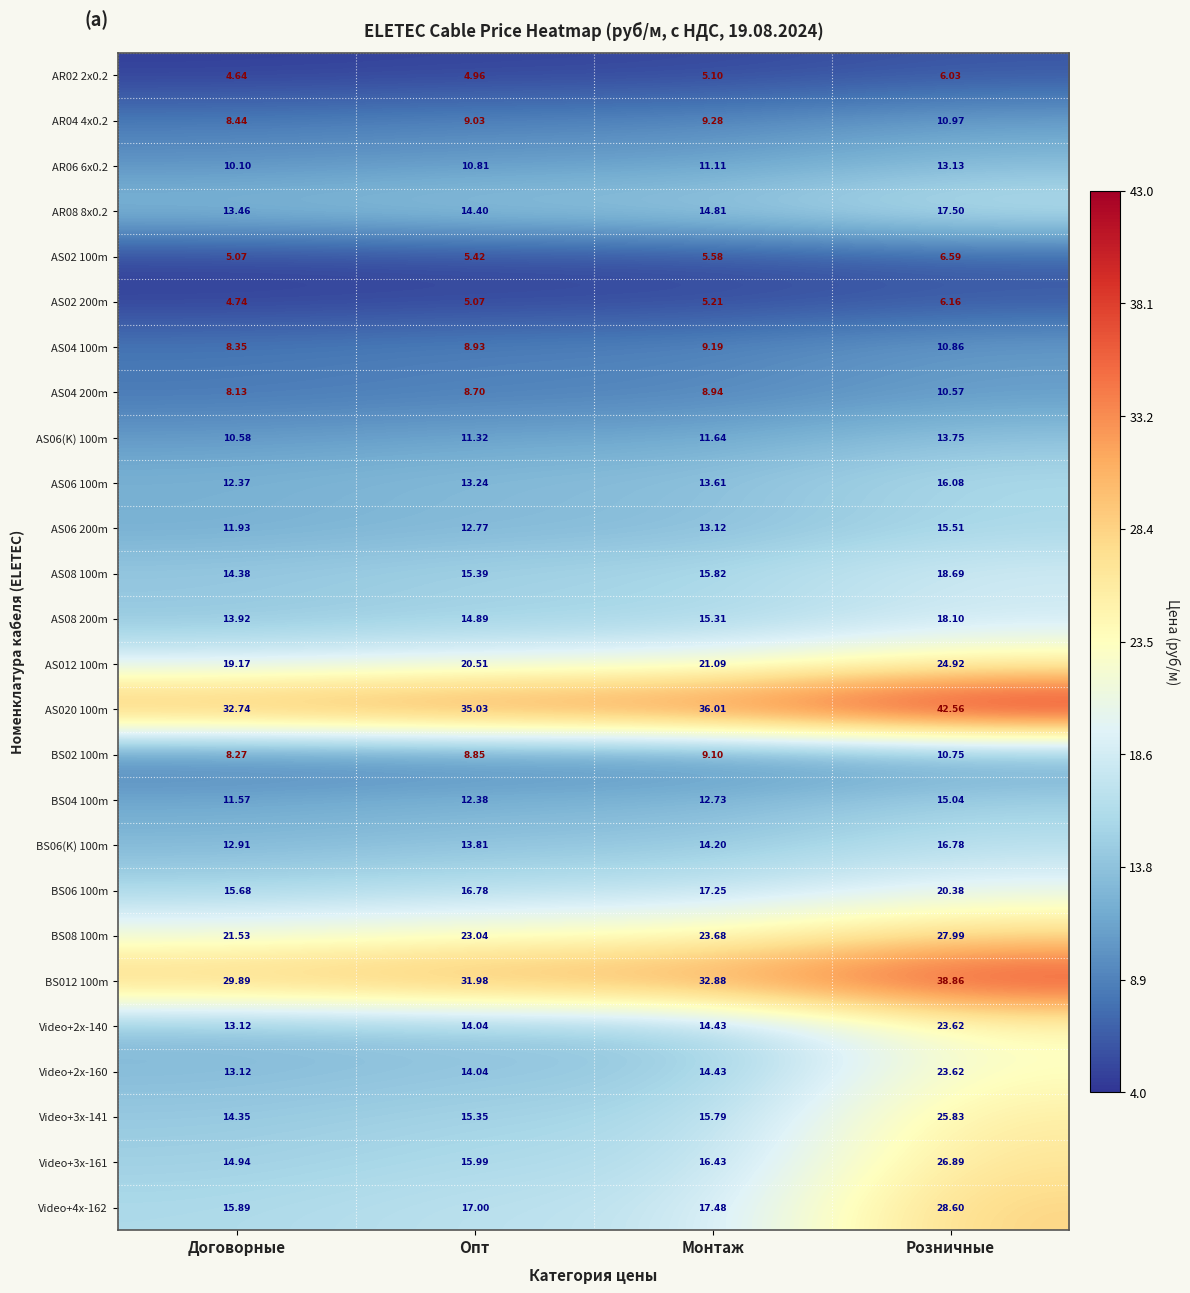

Which series has the widest spread of values?

Video+4x-162